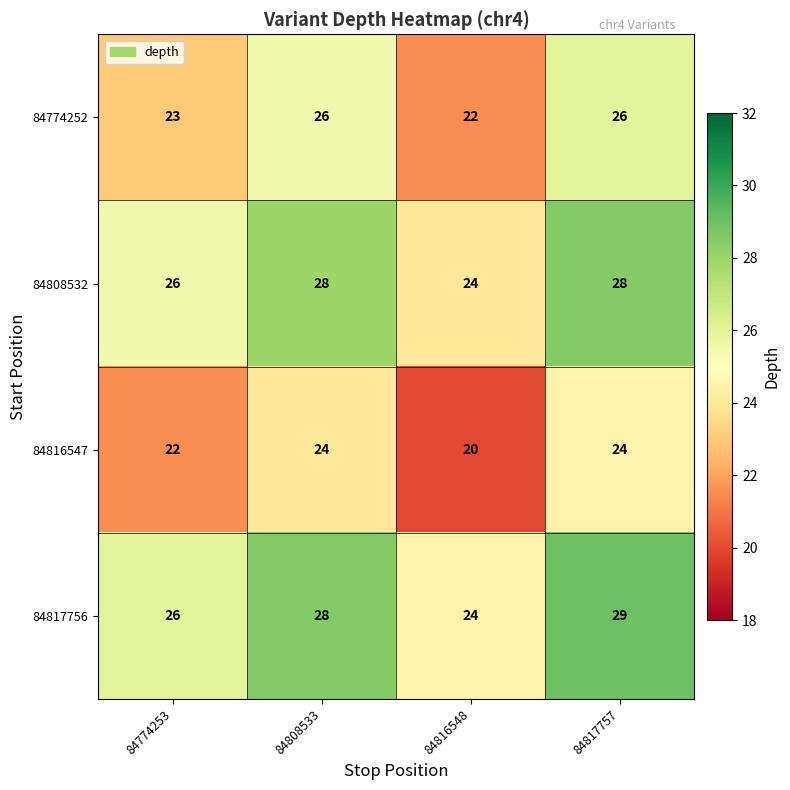

What is the sum of the 84816547 values at 84816548 and 84817757?

44